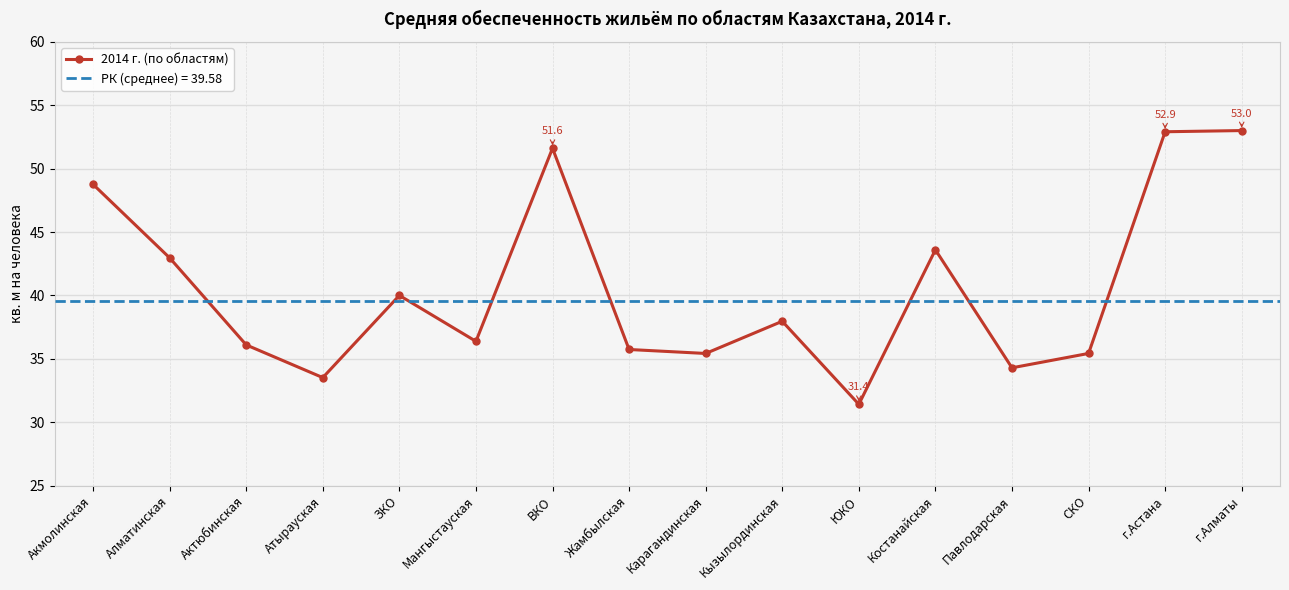

Where is the first local minimum for 2014 г. (по областям)?

Атырауская